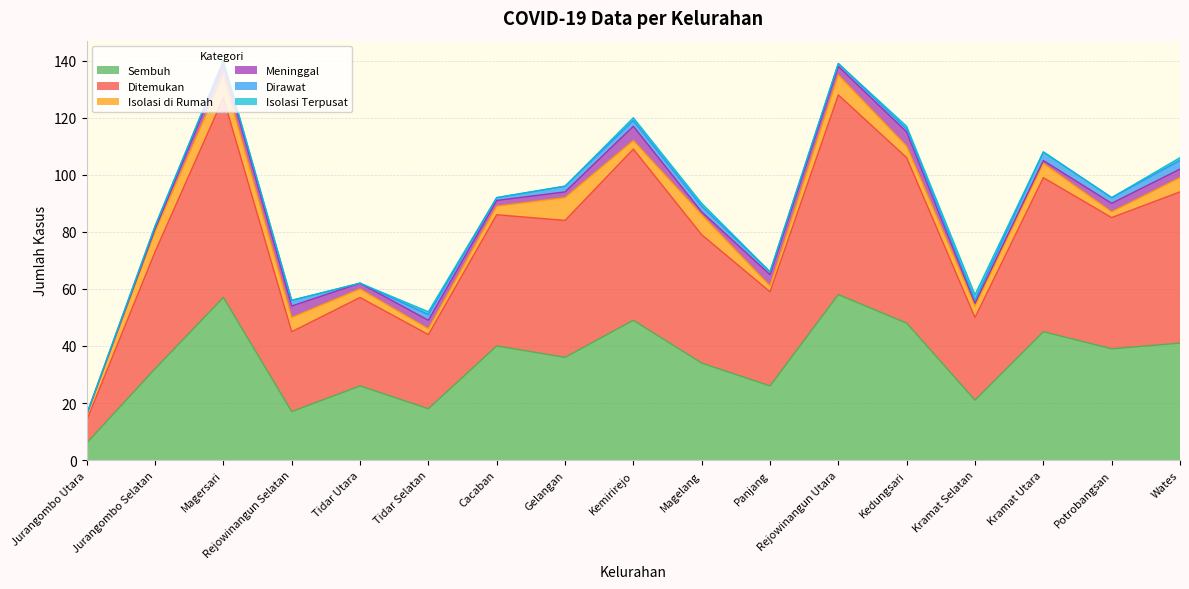

Does the chart have visible grid lines?

Yes